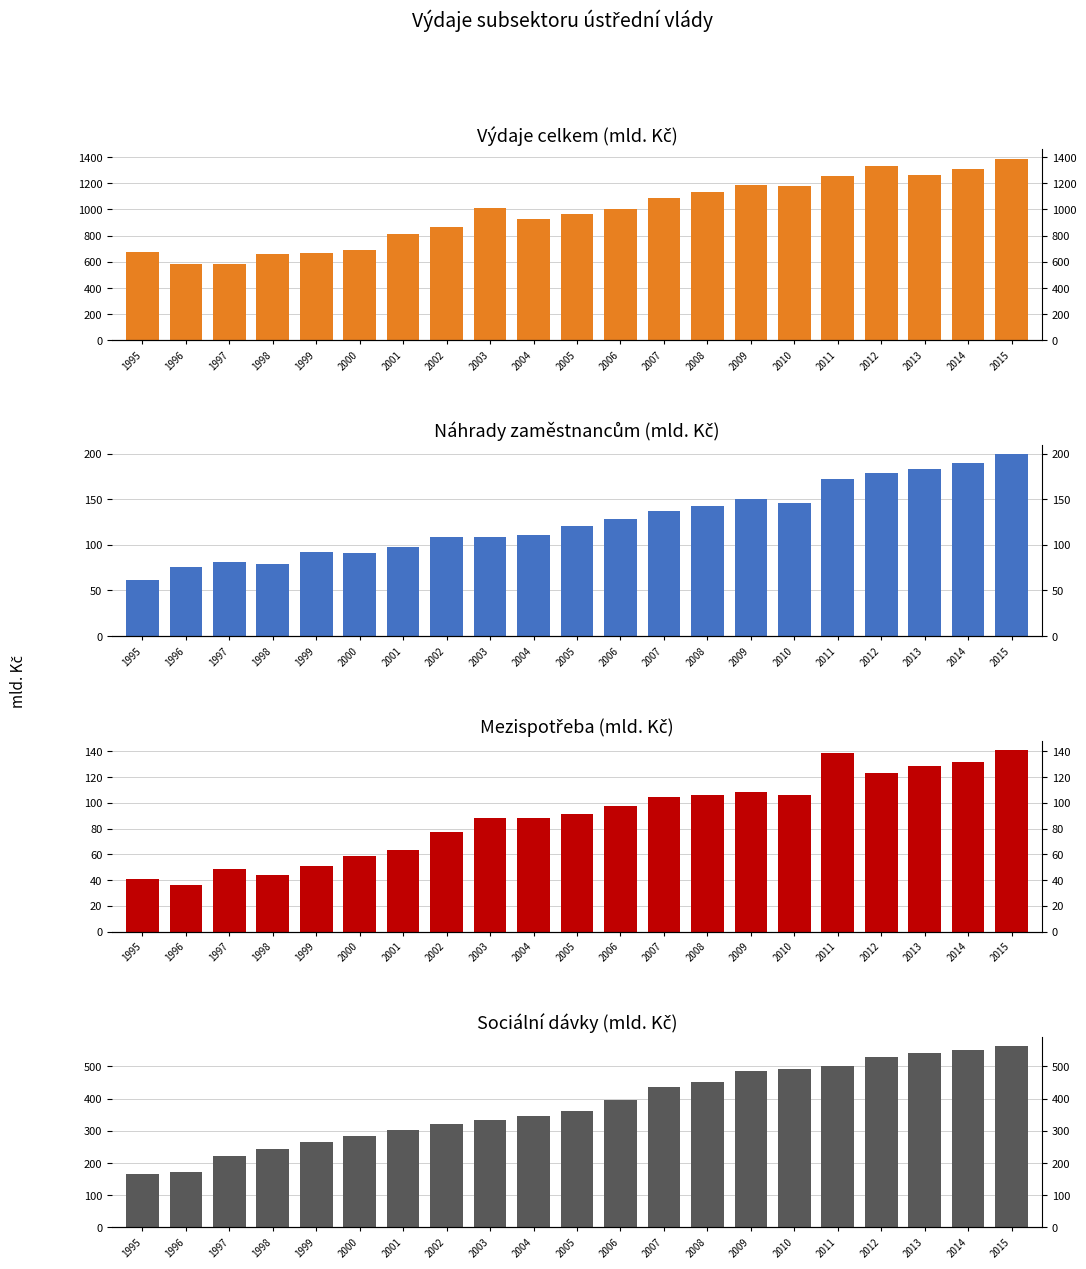

Which category has the highest value across all series?

2015